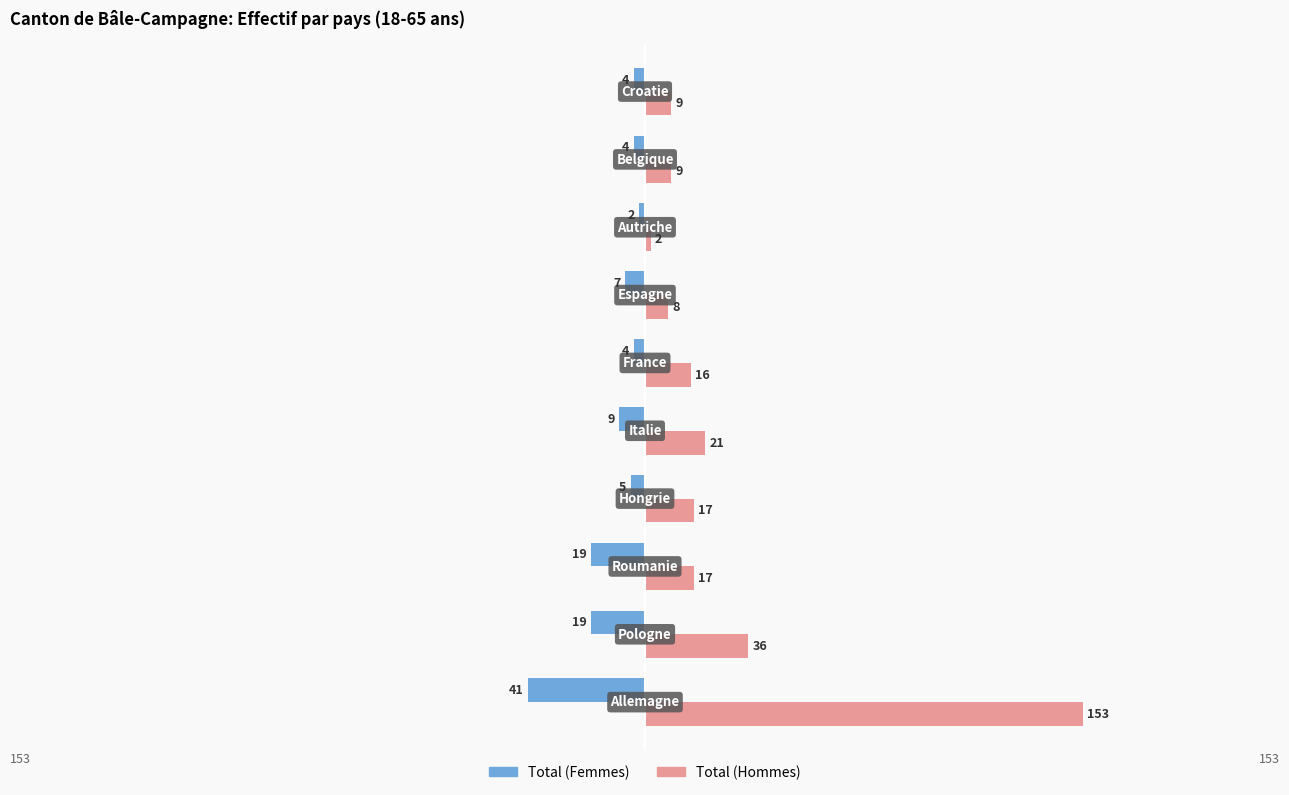

Rank the series by their average value, from lowest to highest.

Total (Femmes), Total (Hommes)